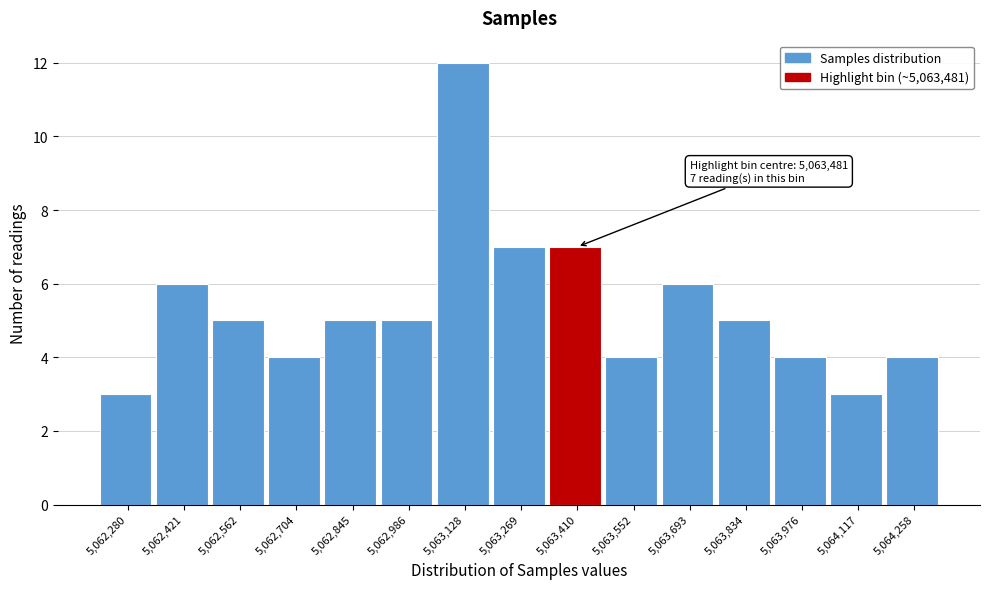

Reading left to right, list all the values displayed in this chart.

3	6	5	4	5	5	12	7	7	4	6	5	4	3	4